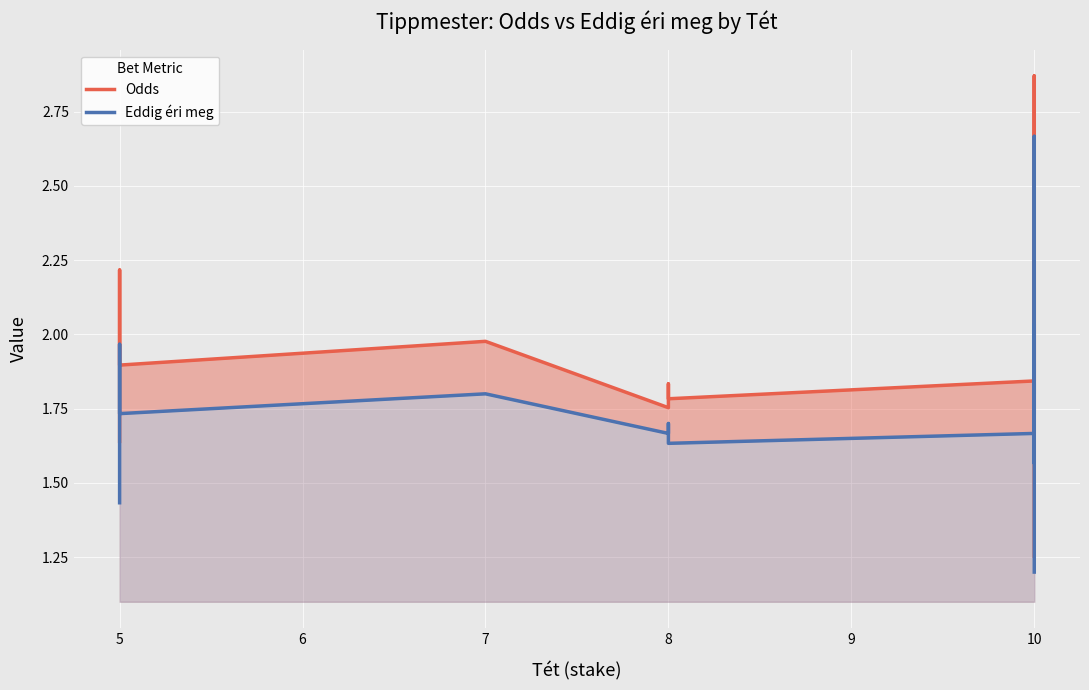

How many interior local valleys does the Odds series have?

6